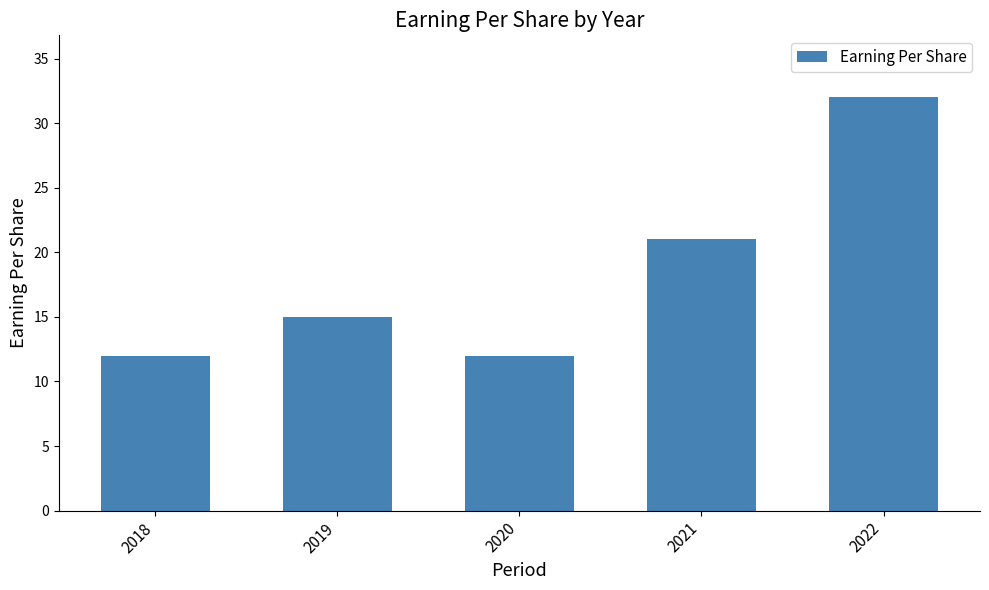

What is the smallest value displayed?

12